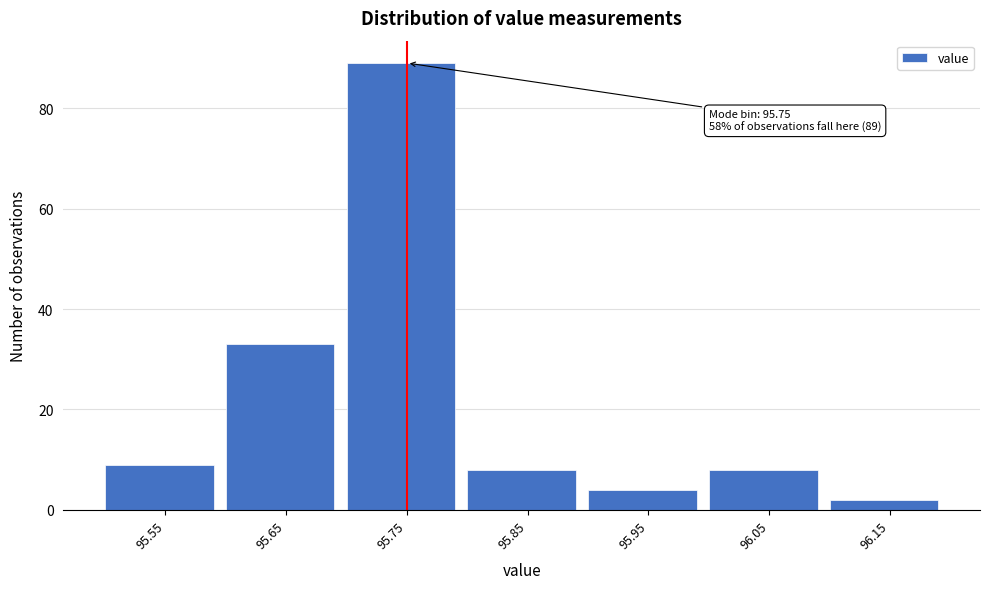

Reading left to right, what are all the values shown in this chart?

9	33	89	8	4	8	2